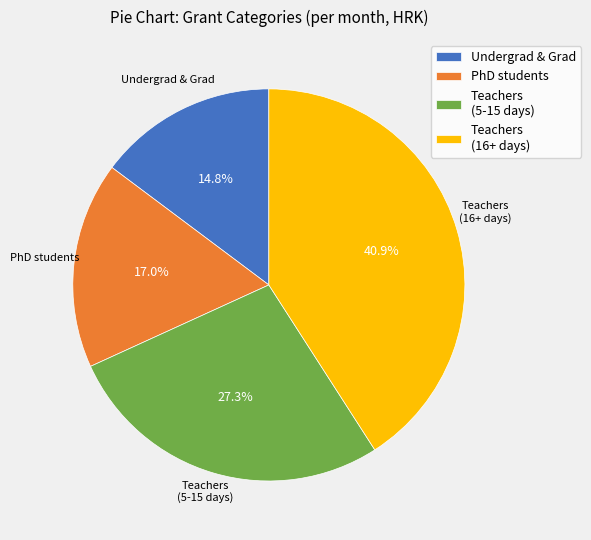

To the nearest percent, what is the average slice percentage?

25%